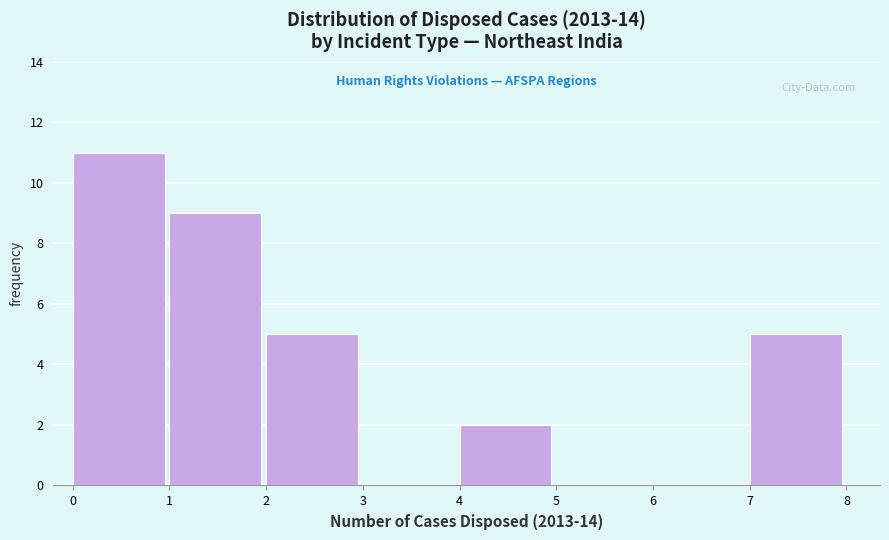

Reading left to right, list every bar in this chart as the range it spans on the x-axis followed by its height. The values are not printed on the chart, so give them approximately, as read against the axis.

0 to 1: 11
1 to 2: 9
2 to 3: 5
3 to 4: 0
4 to 5: 2
5 to 6: 0
6 to 7: 0
7 to 8: 5